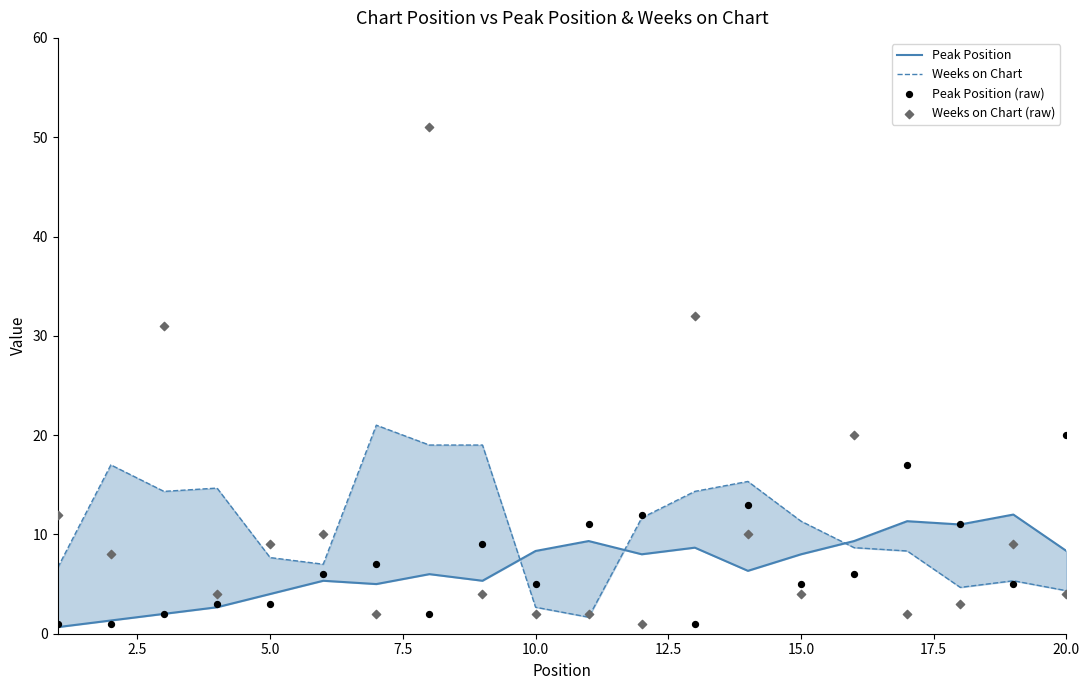

Which series has the largest total across all categories?

Weeks on Chart (raw)